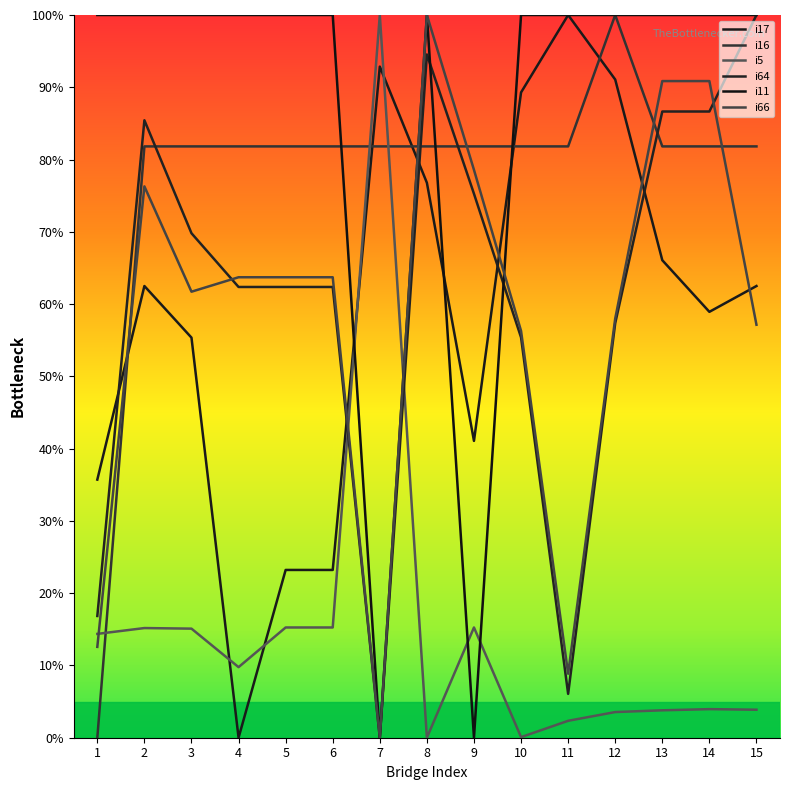

Which has a higher value, 1 or 14?

14